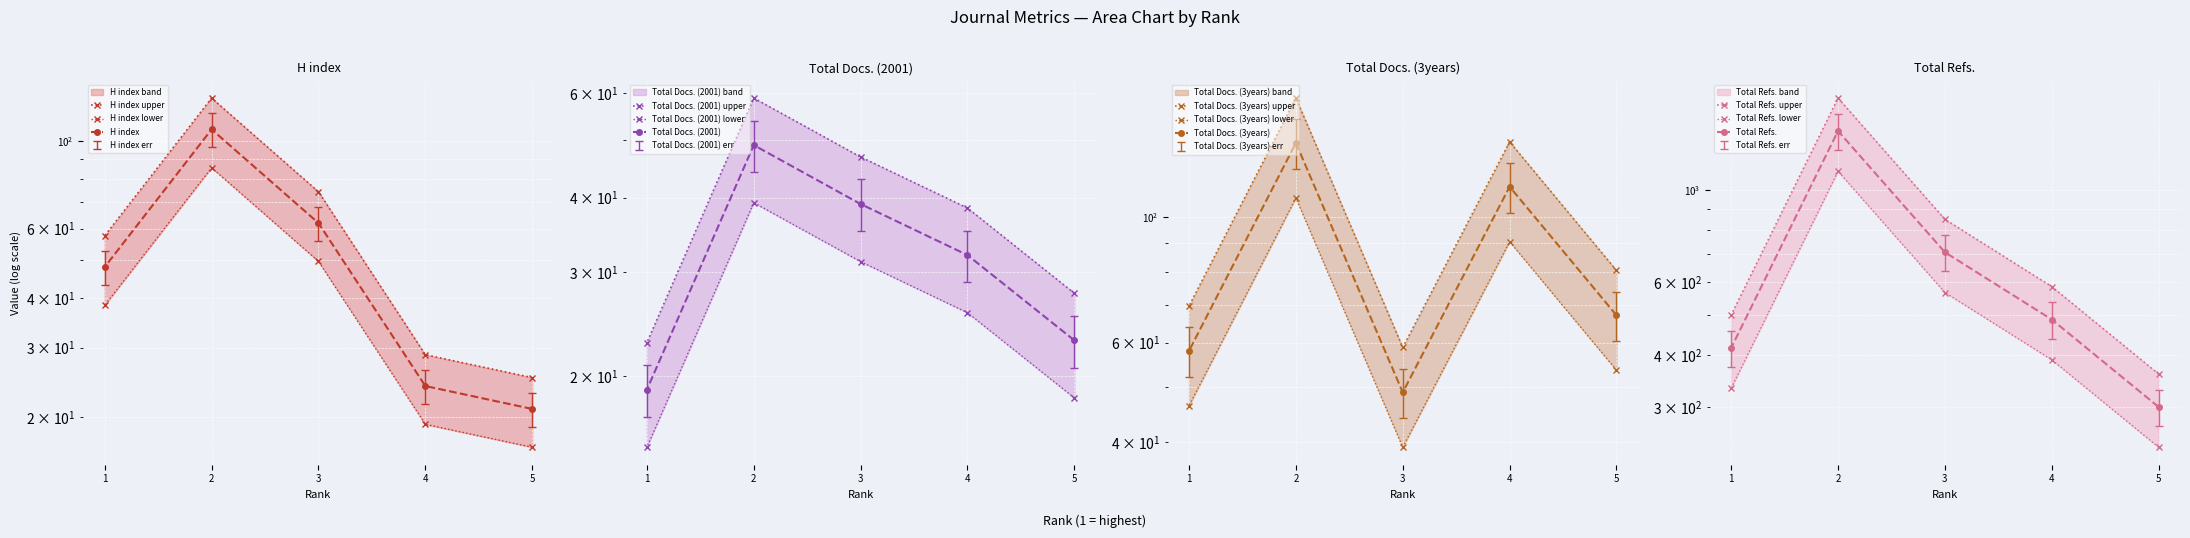

What is the greatest value displayed?

1660.8